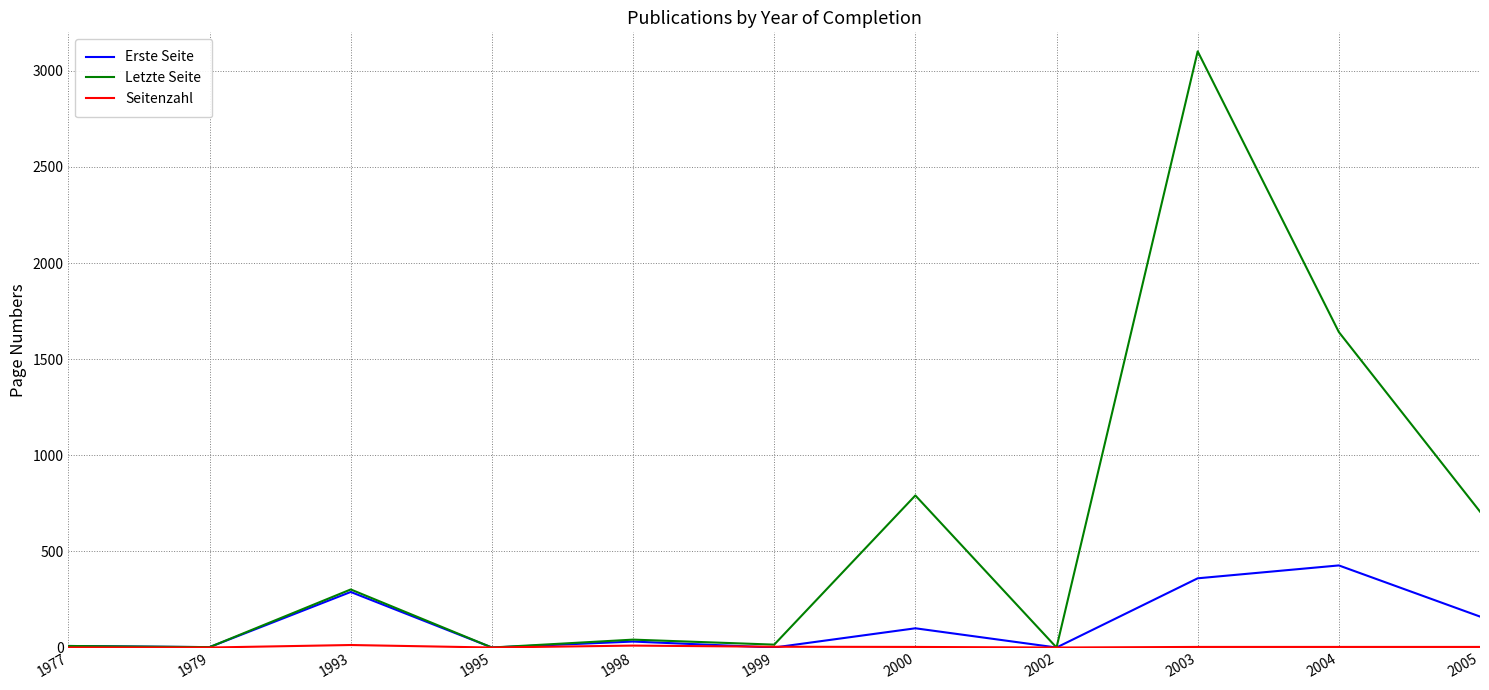

The Letzte Seite series shows 61 at 1993. True or false?

False